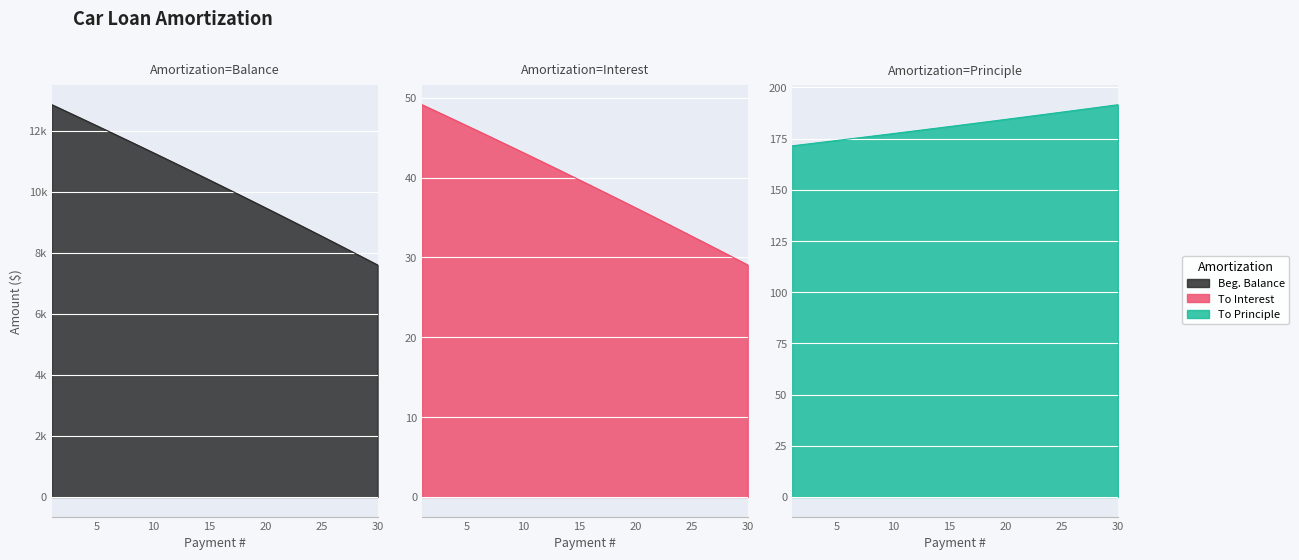

What is the maximum value for To Principle?

191.6